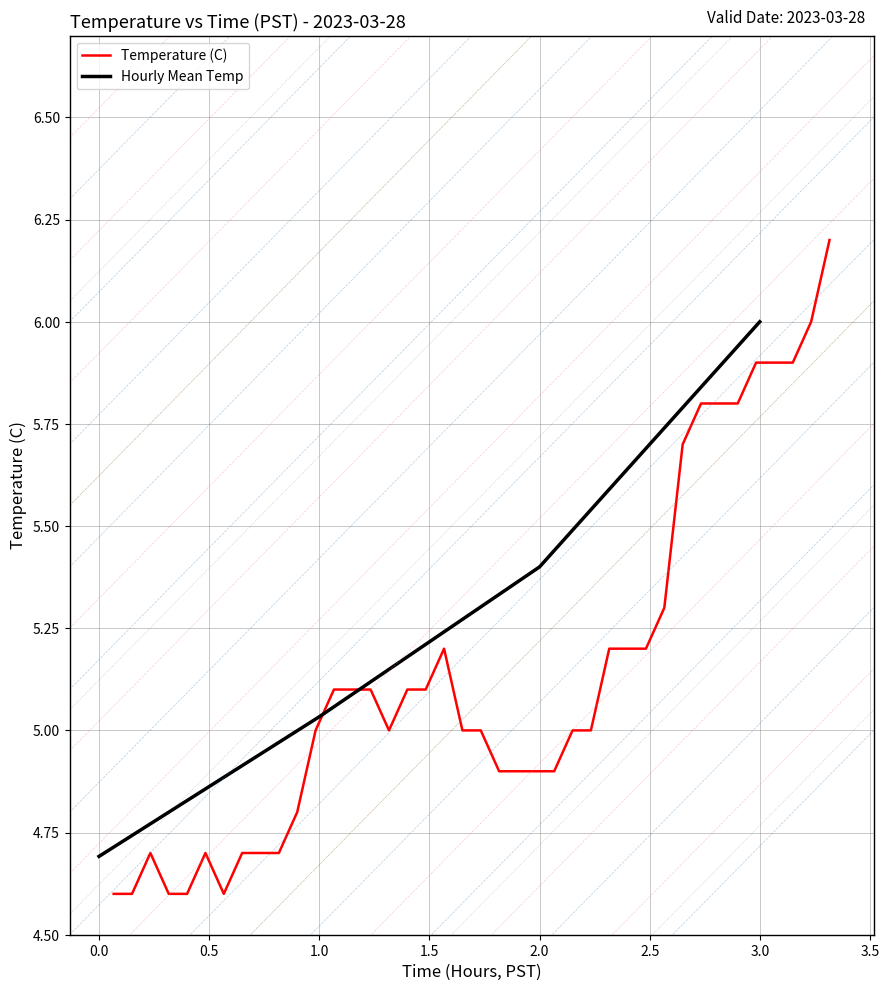

What is the value of the 13th point from the left?

5.1